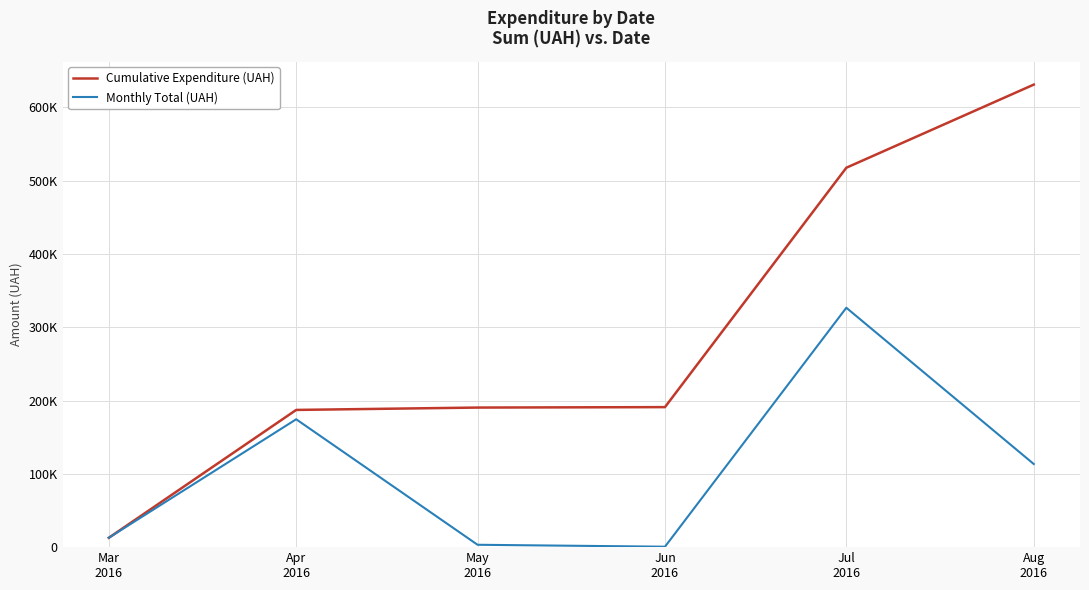

What are all the series names shown in the legend?

Cumulative Expenditure (UAH), Monthly Total (UAH)